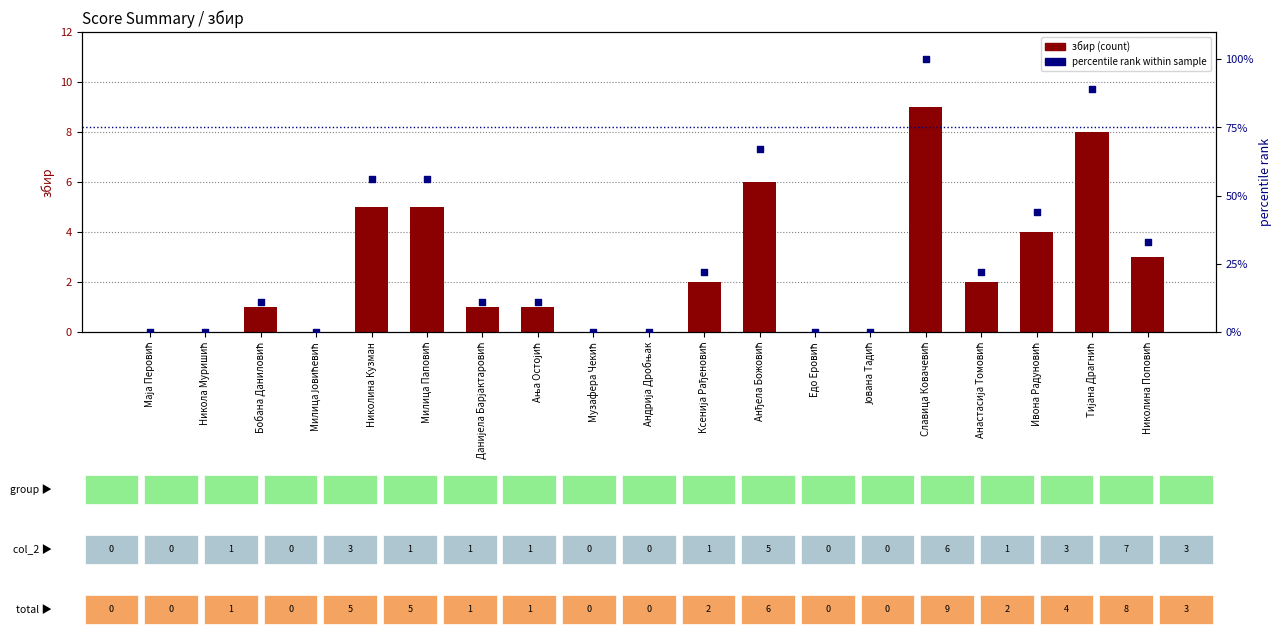

Is the value of збир (total) at Андрија Дробњак greater than the value of percentile rank at Ања Остојић?

No